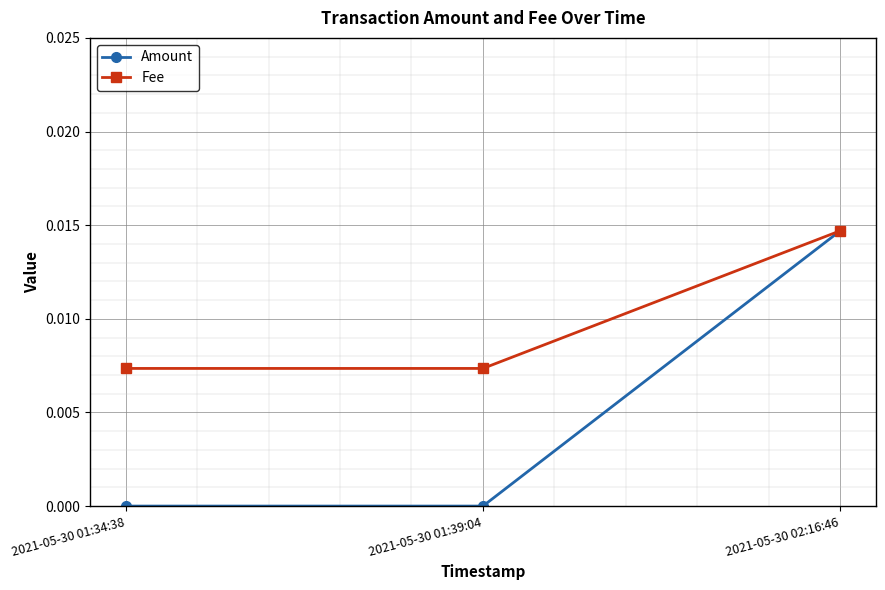

Count the number of data series in this chart.

2